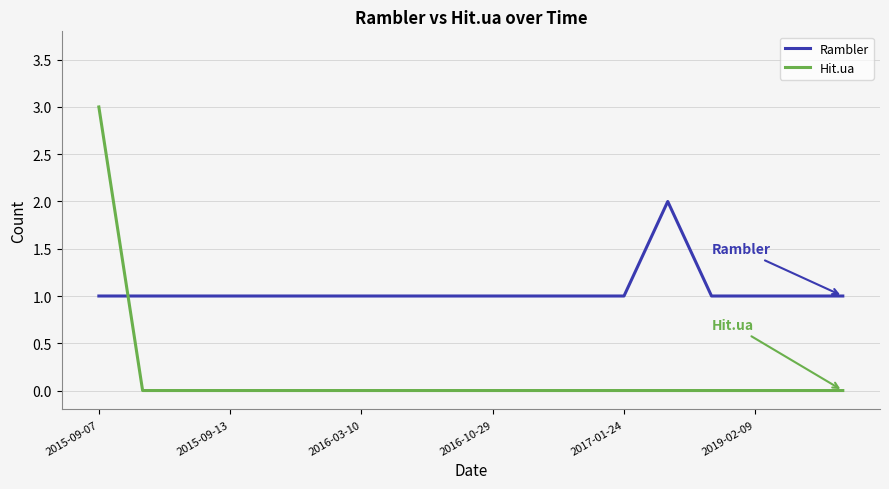

Rank the series by their maximum value, from lowest to highest.

Rambler, Hit.ua